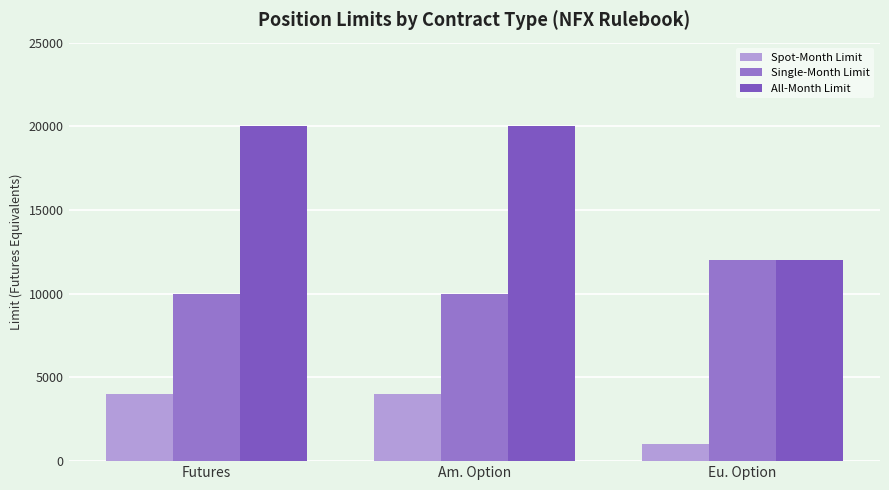

What is the total value across all series at Am. Option?

34000